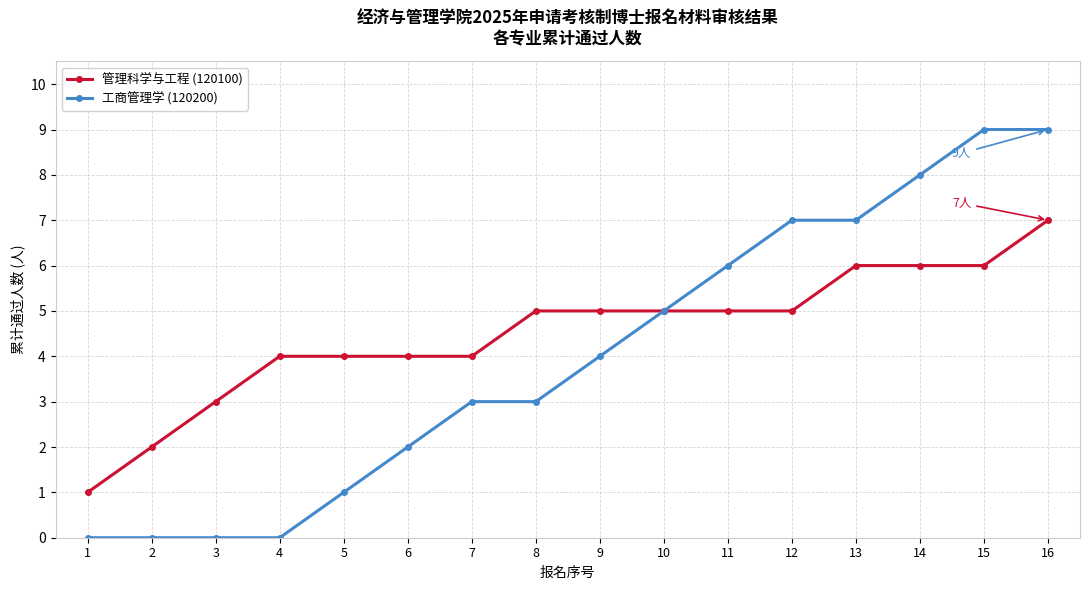

List the series in order of their overall mean, lowest first.

工商管理学 (120200), 管理科学与工程 (120100)